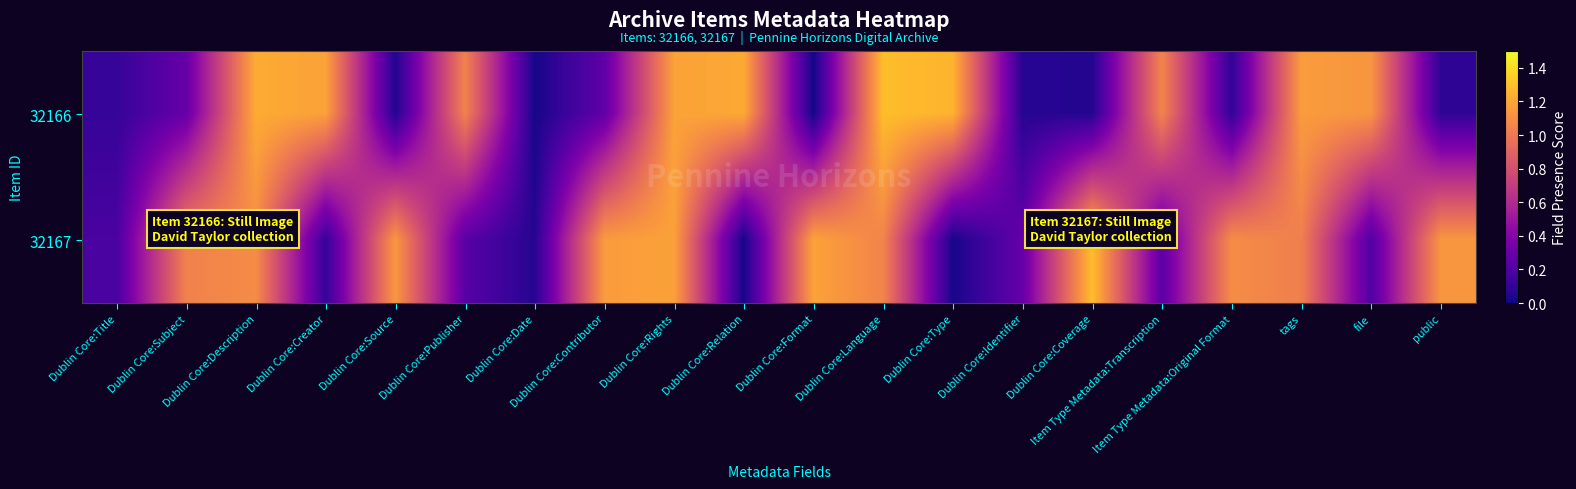

At which category does the chart reach its minimum across all series?

Dublin Core:Format